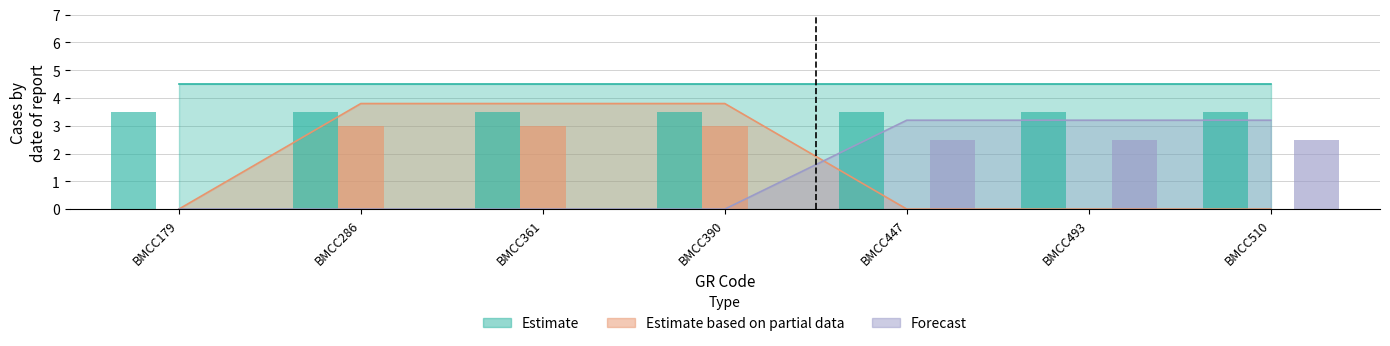

How many bars are there in each group?

2